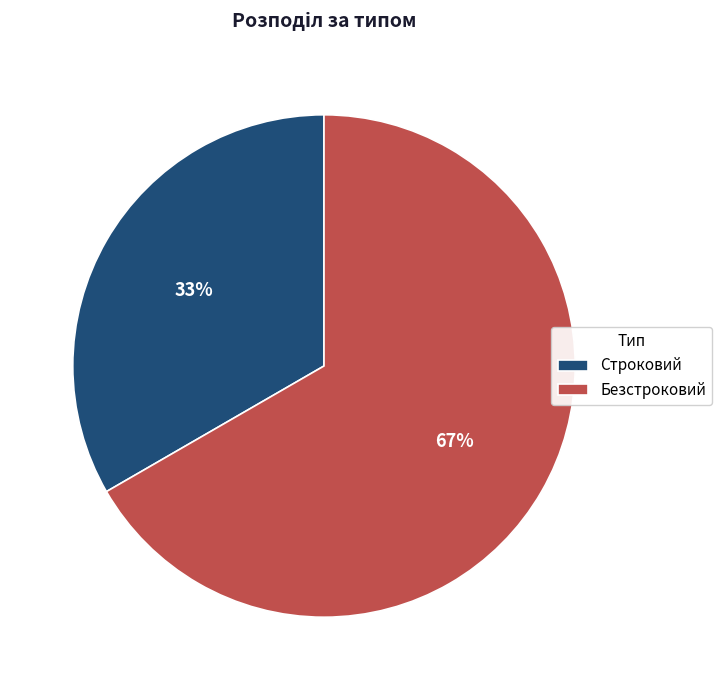

What is the ratio of the value at Строковий to the value at Безстроковий?

0.5